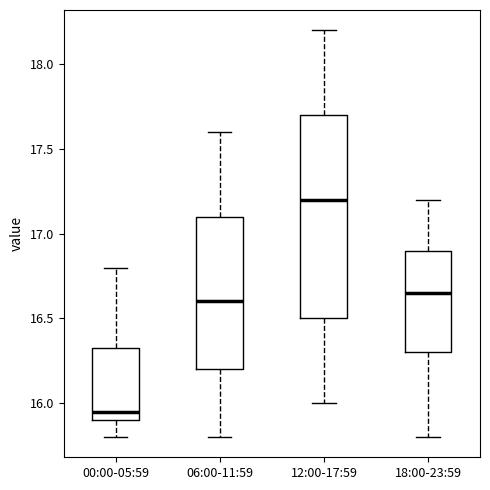

Which box has the lowest median line?

00:00-05:59